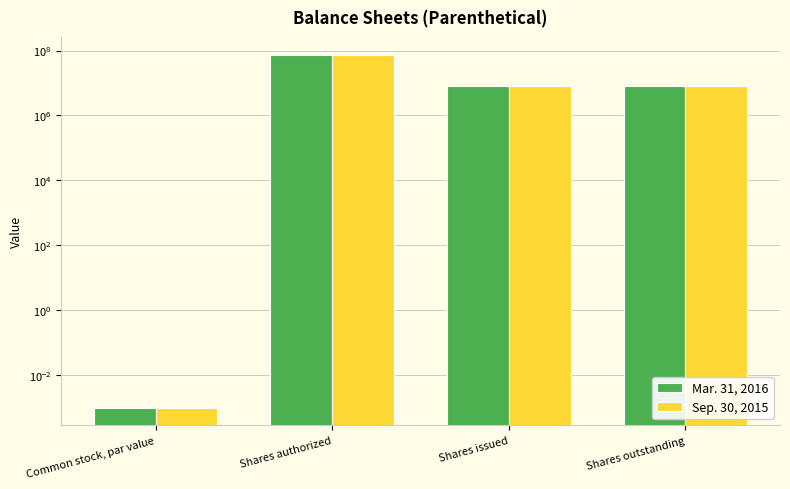

What is the label of the 3rd bar from the left?

Shares issued